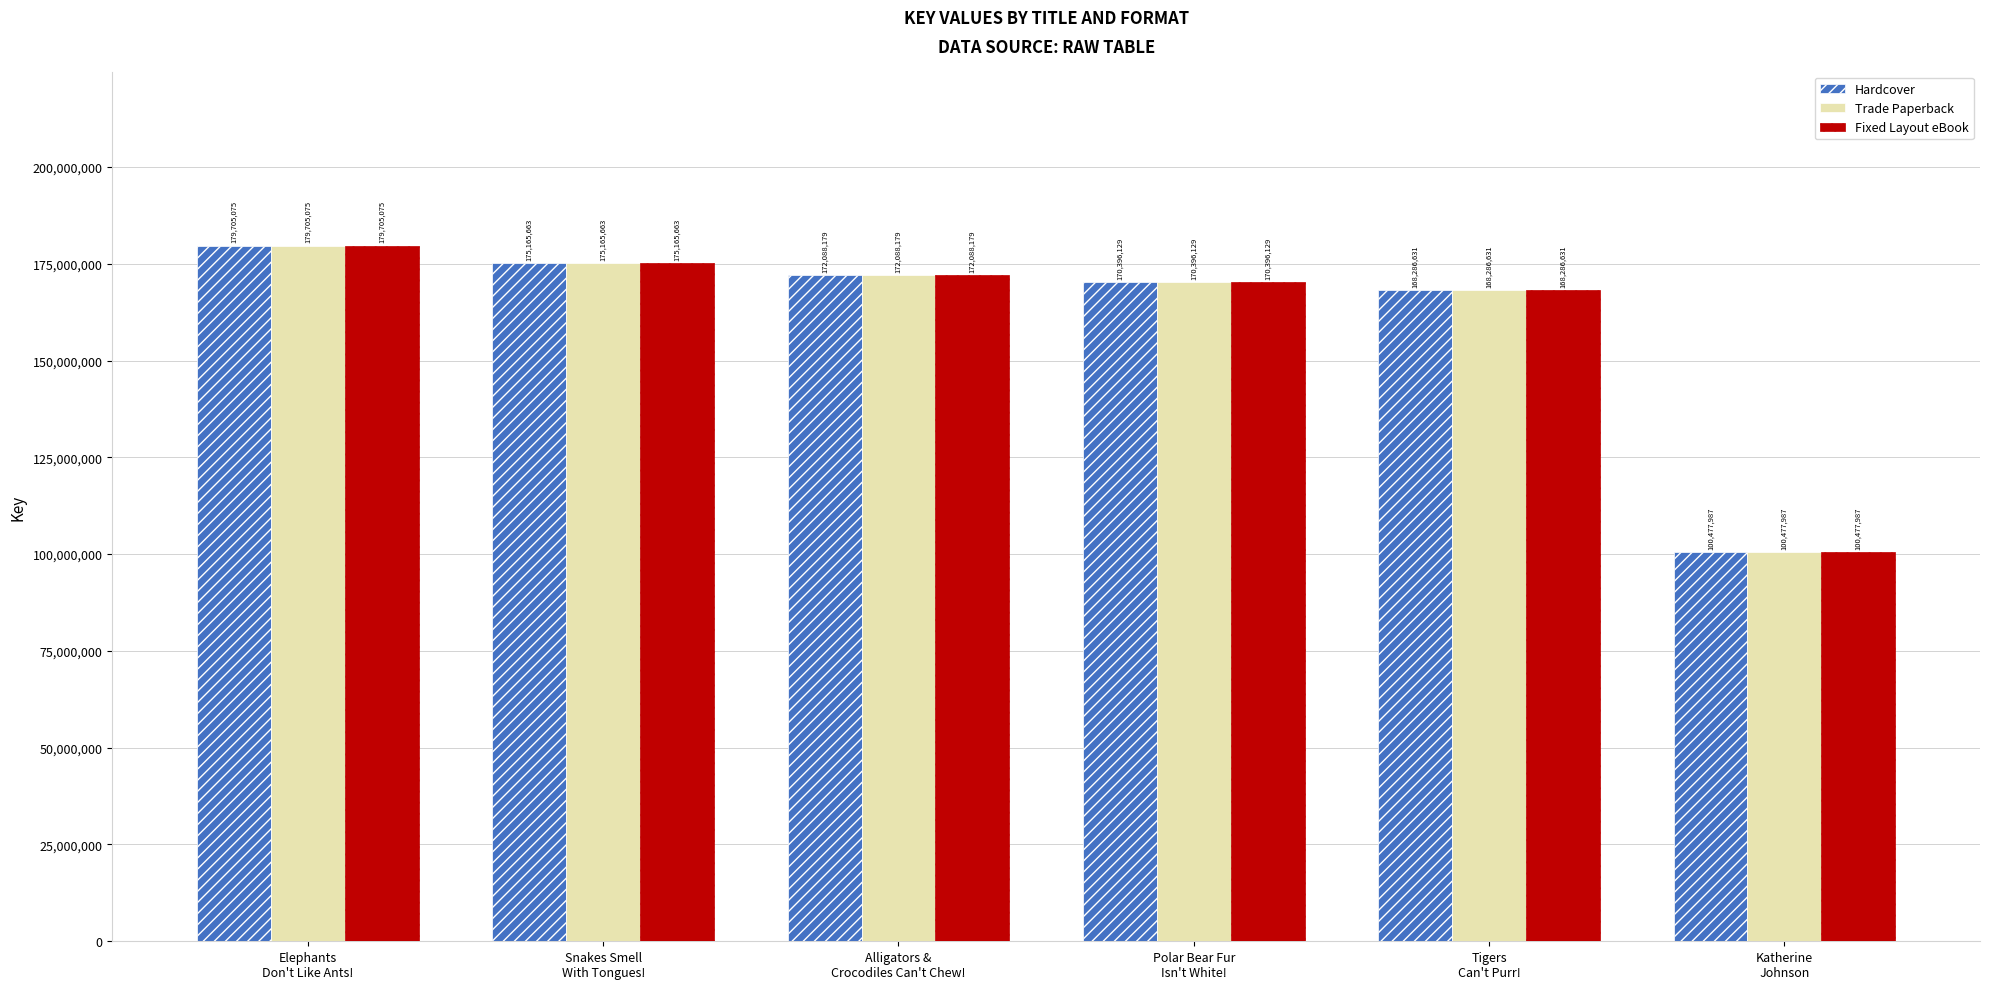

Which category has the lowest value across all series?

Katherine
Johnson